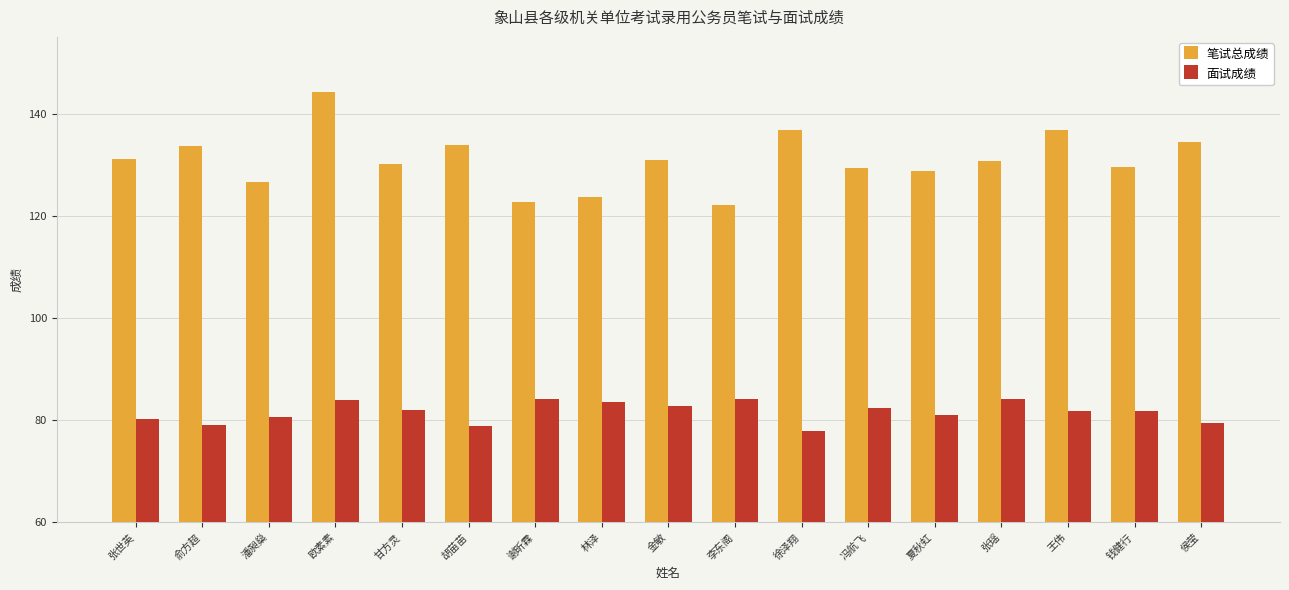

What is the label of the 8th bar from the left?

林泽